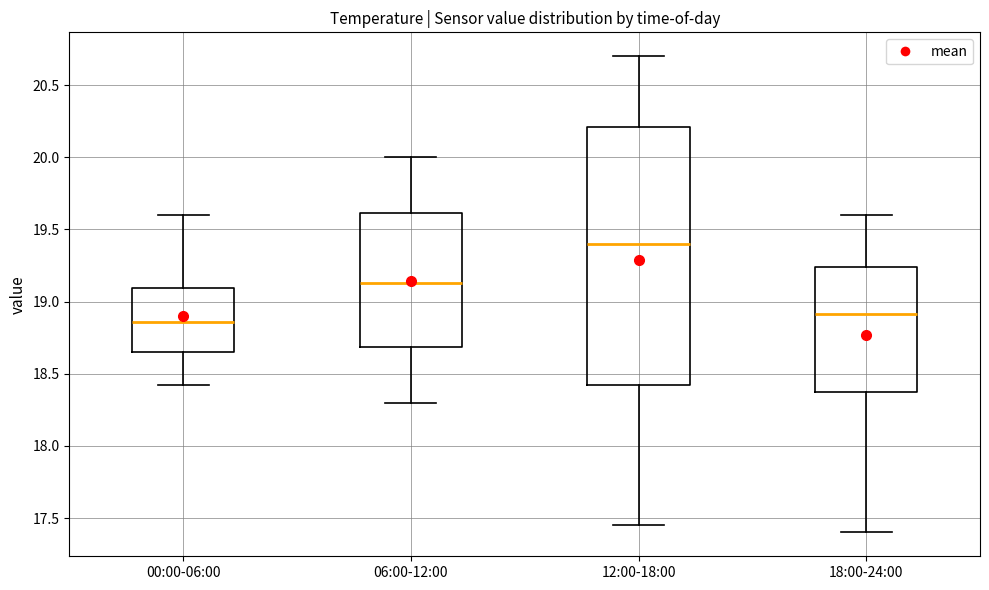

Reading left to right, transcribe this box plot: for each box, give where its median line is, the range the box spans, and where its two whiskers end, as read against the y-axis. The values are not printed on the chart, so give them approximately, as read against the axis.

00:00-06:00: median 18.85, box 18.65 to 19.10, whiskers 18.40 to 19.60
06:00-12:00: median 19.15, box 18.70 to 19.60, whiskers 18.30 to 20.00
12:00-18:00: median 19.40, box 18.45 to 20.20, whiskers 17.45 to 20.70
18:00-24:00: median 18.90, box 18.40 to 19.25, whiskers 17.40 to 19.60